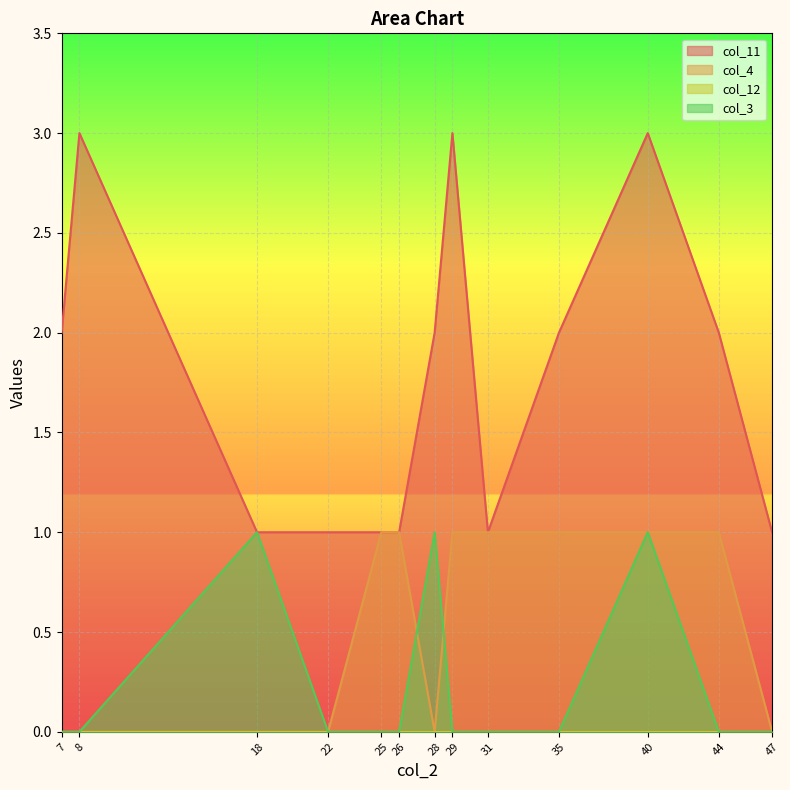

List the series in order of their peak value, lowest first.

col_4, col_3, col_11